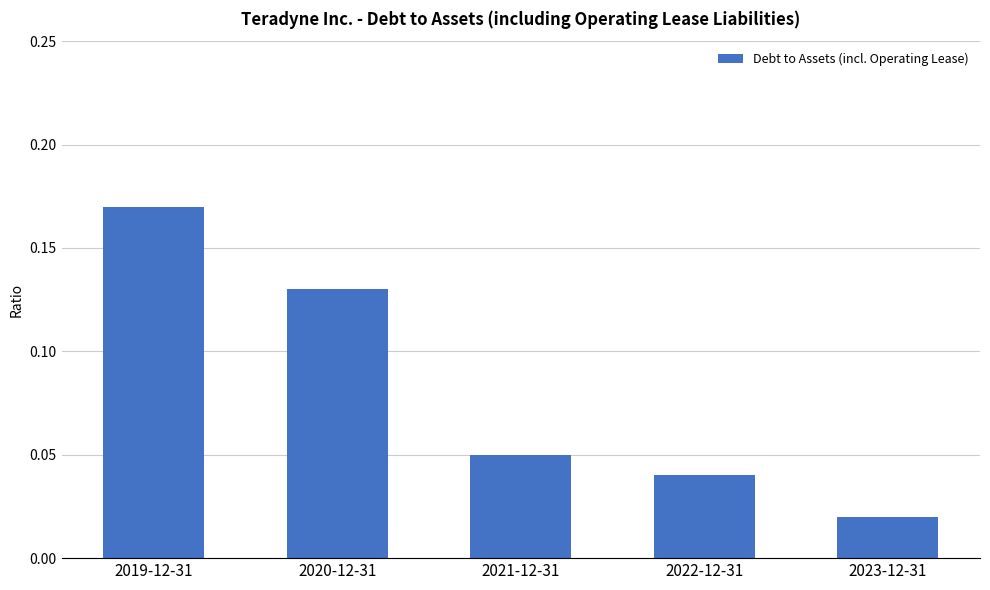

List the labels in order of value, largest first.

2019-12-31, 2020-12-31, 2021-12-31, 2022-12-31, 2023-12-31